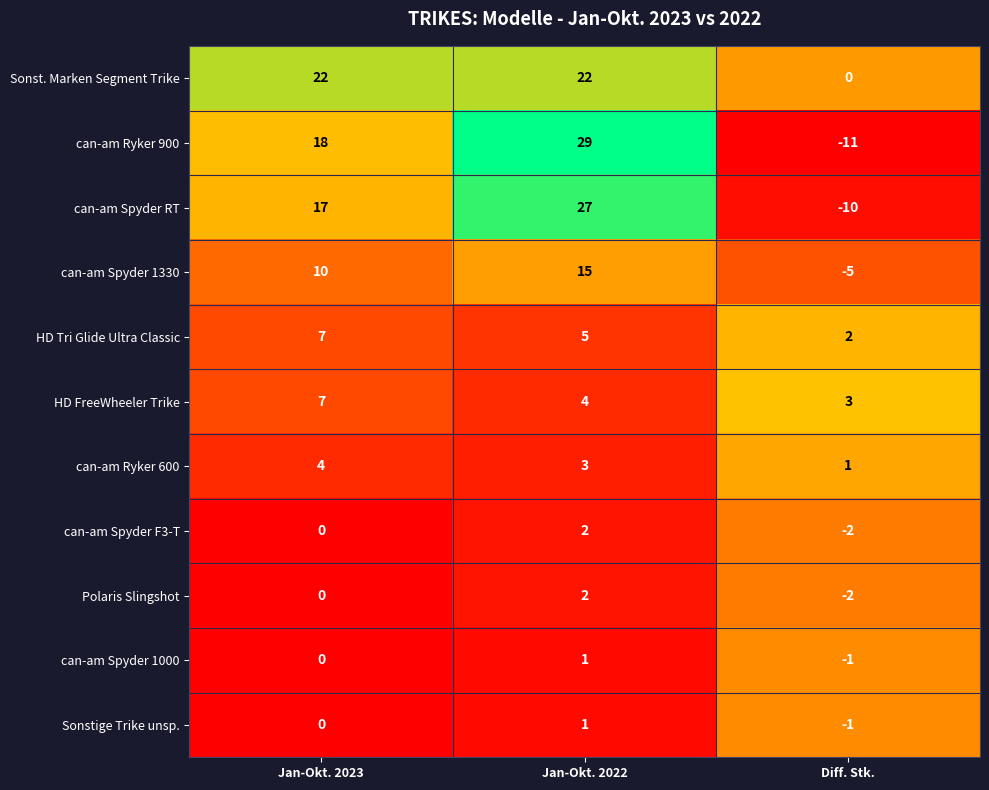

Count the number of data series in this chart.

11